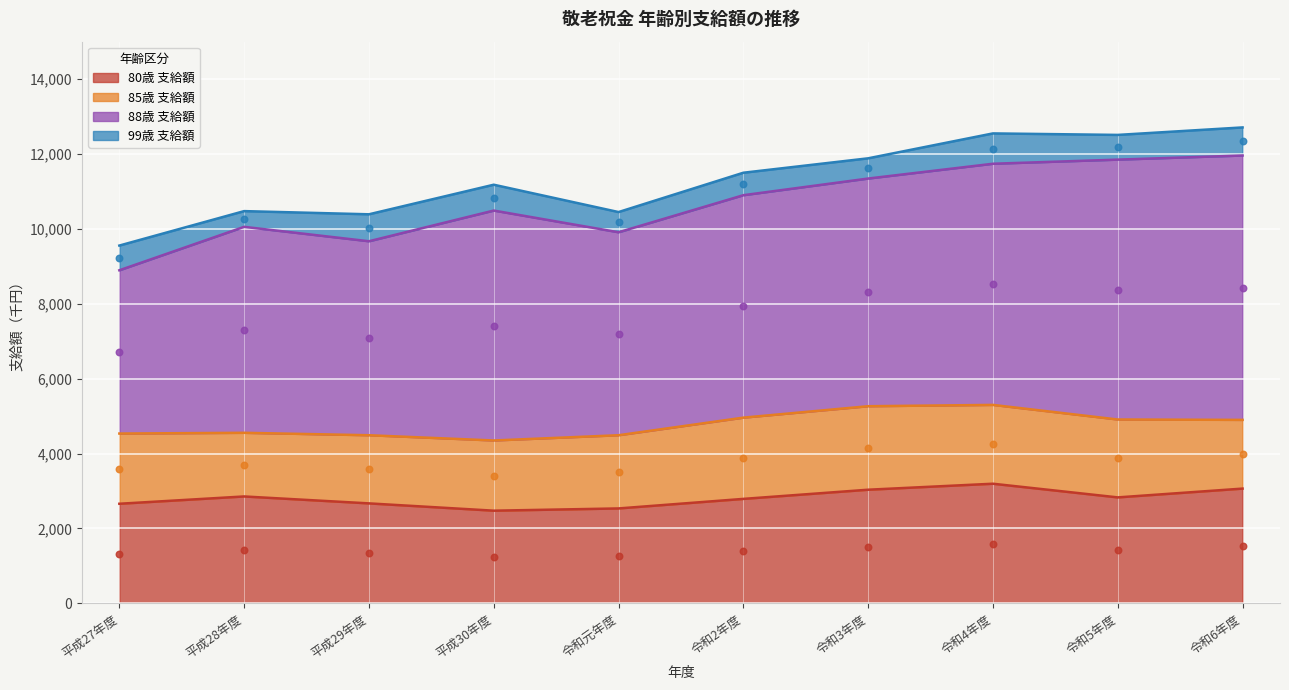

The 80歳 支給額 series shows 779 at 令和元年度. True or false?

False